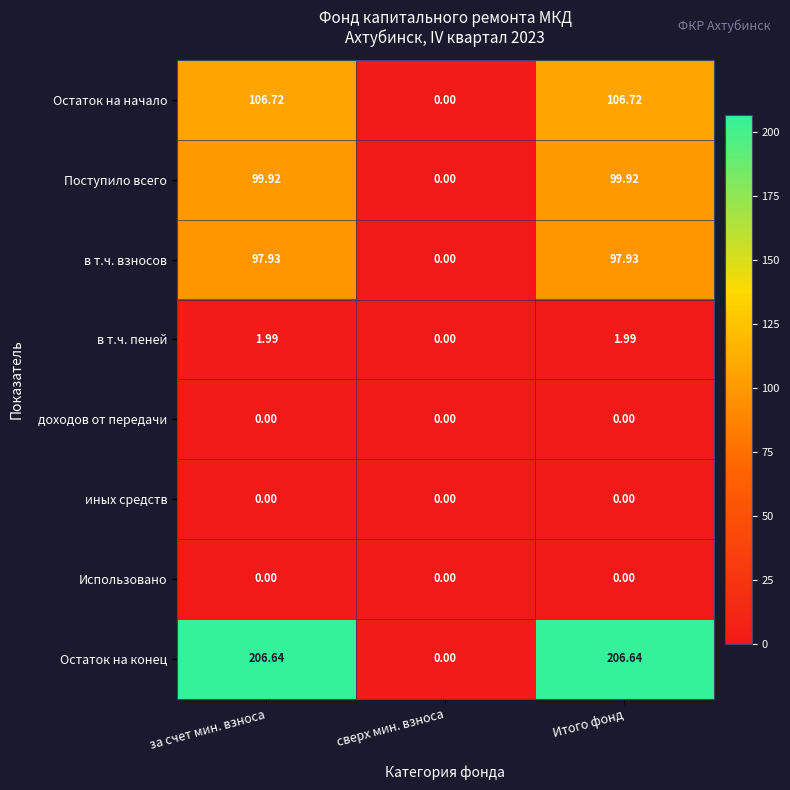

How many distinct data groups are displayed?

8